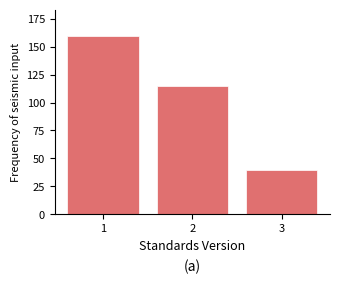

Reading left to right, list all the values displayed in this chart.

159	115	40